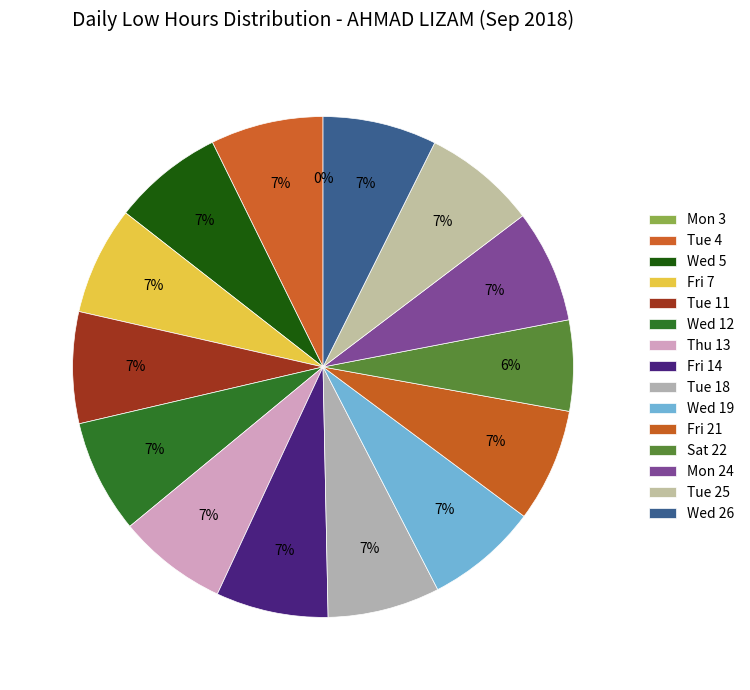

What is the ratio of the value at Tue 11 to the value at Thu 13?

1.0